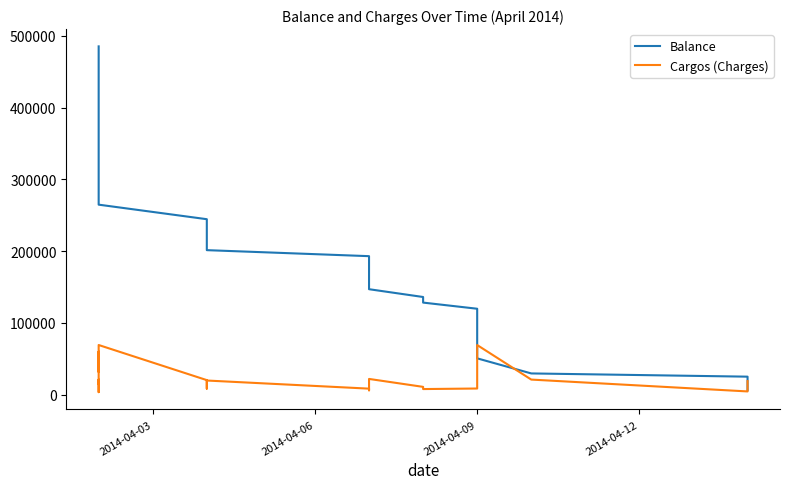

What are all the series names shown in the legend?

Balance, Cargos (Charges)